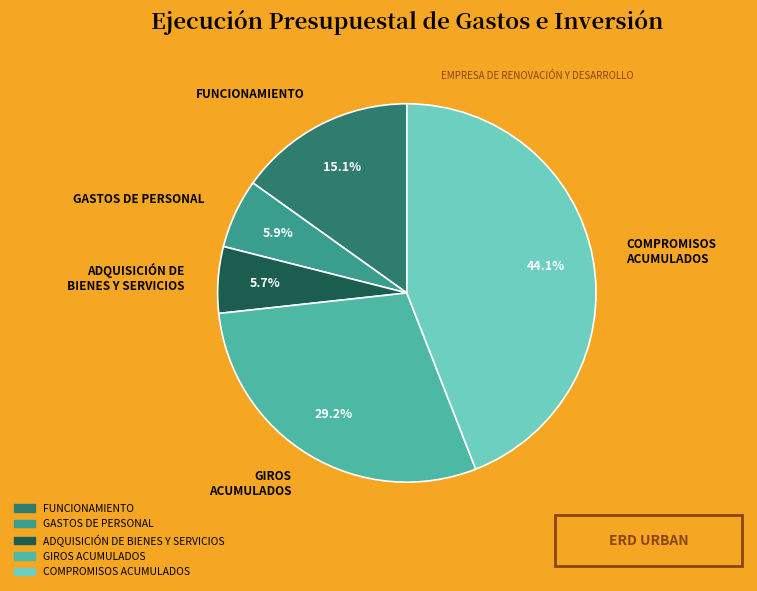

What percentage do COMPROMISOS ACUMULADOS and FUNCIONAMIENTO together represent?

59.2%